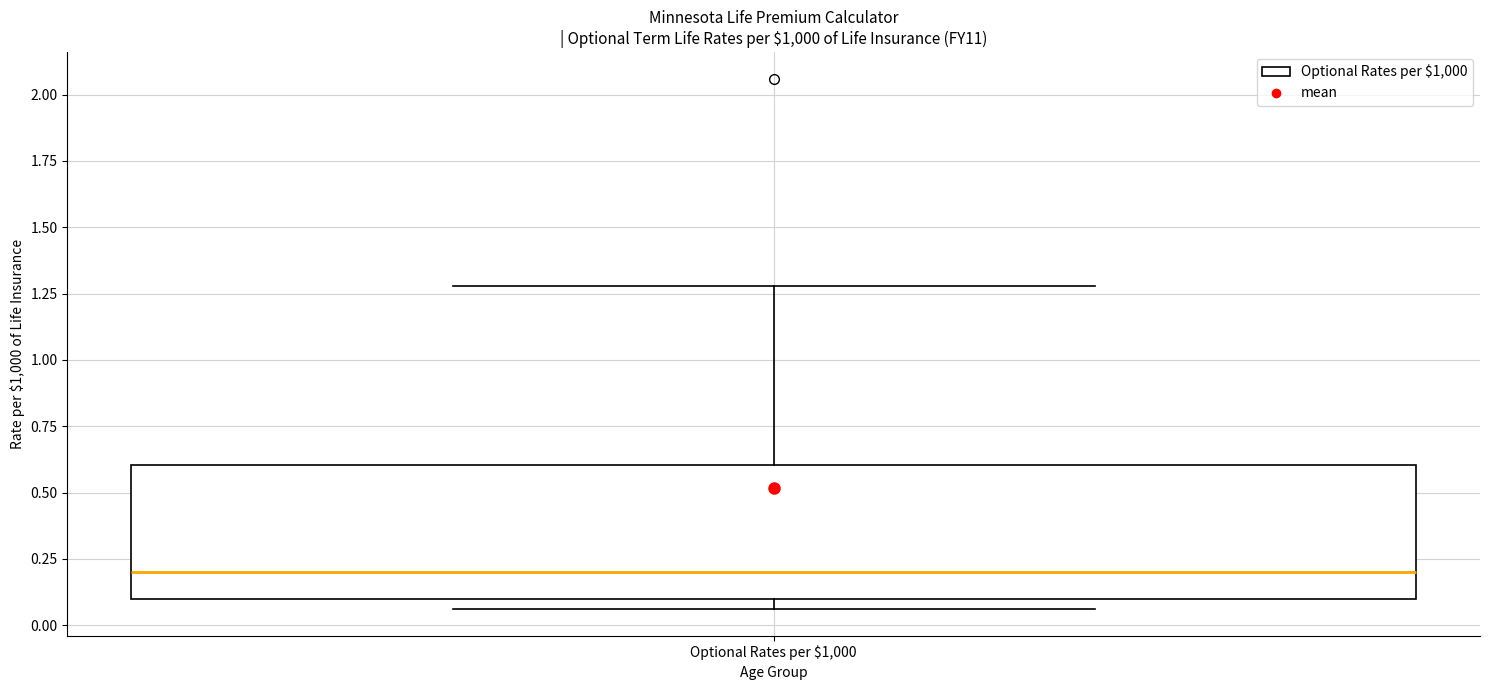

Where does the median line of the box for Optional Rates per $1,000 sit on the y-axis? The values are not printed on the chart, so give them approximately, as read against the axis.

0.20